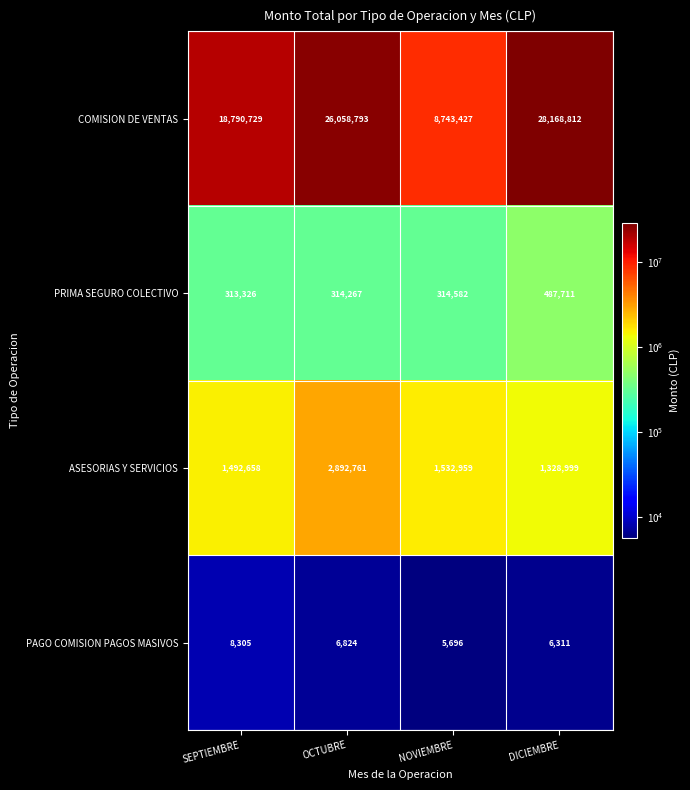

What is the lowest value of the PRIMA SEGURO COLECTIVO series?

313326